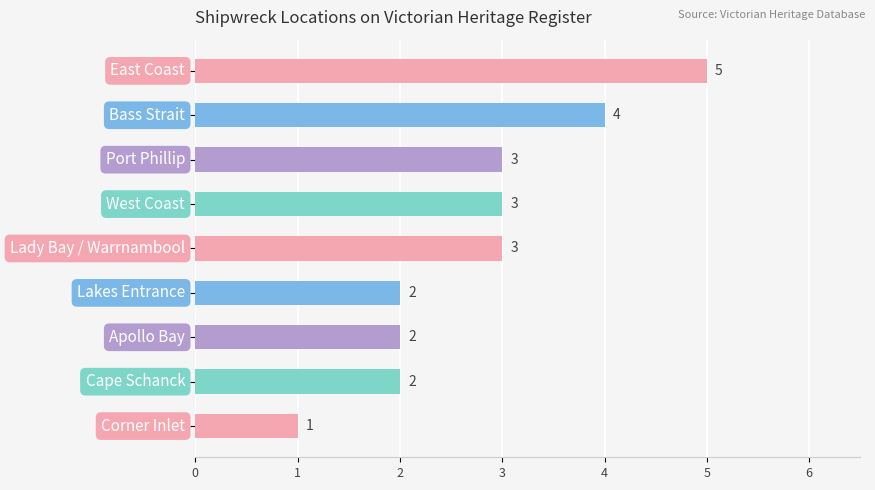

What is the average value?

3